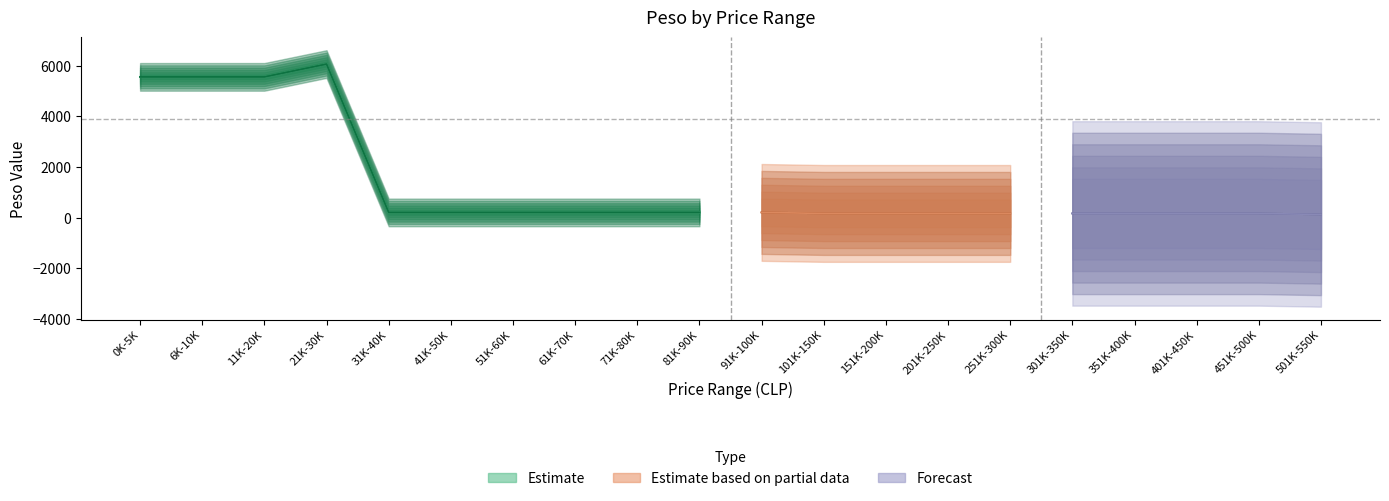

The value of Melipilla at 91K-100K is 345. True or false?

False